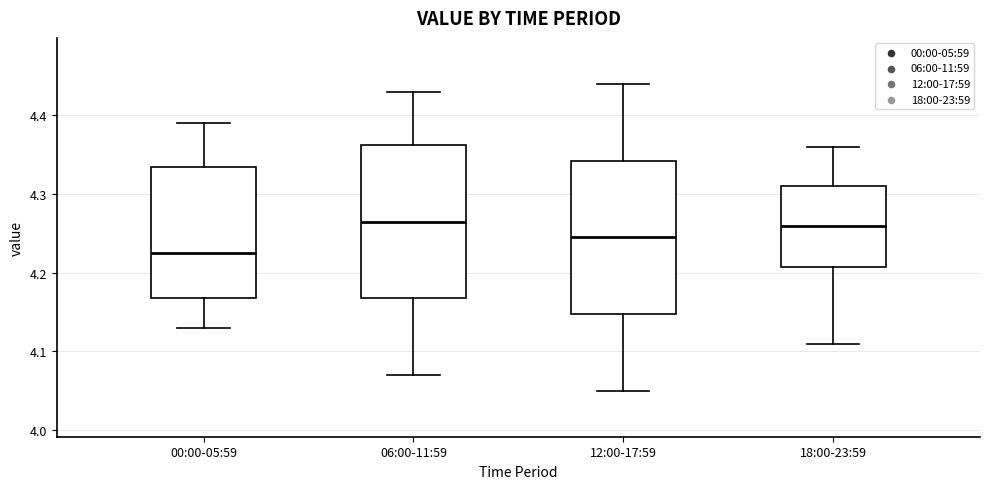

Reading left to right, transcribe this box plot: for each box, give where its median line is, the range the box spans, and where its two whiskers end, as read against the y-axis. The values are not printed on the chart, so give them approximately, as read against the axis.

00:00-05:59: median 4.23, box 4.17 to 4.34, whiskers 4.13 to 4.39
06:00-11:59: median 4.27, box 4.17 to 4.36, whiskers 4.07 to 4.43
12:00-17:59: median 4.25, box 4.15 to 4.34, whiskers 4.05 to 4.44
18:00-23:59: median 4.26, box 4.21 to 4.31, whiskers 4.11 to 4.36